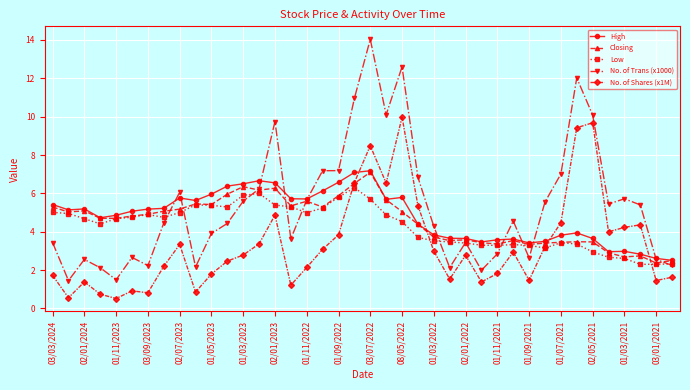

What is the value of the No. of Trans (x1000) point at the 13th from the left?

5.6